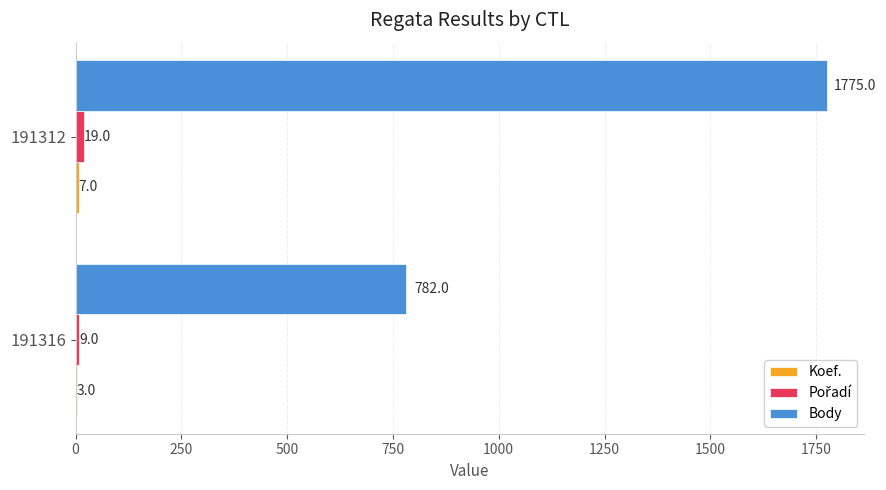

Between 191316 and 191312, which series saw the biggest shift?

Body